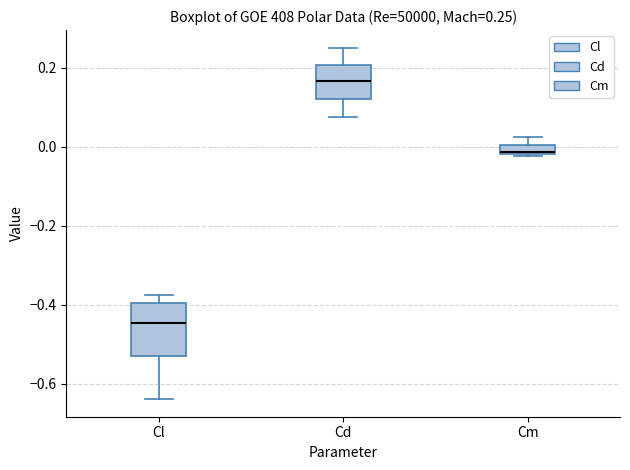

Which box's median line is the lowest?

Cl